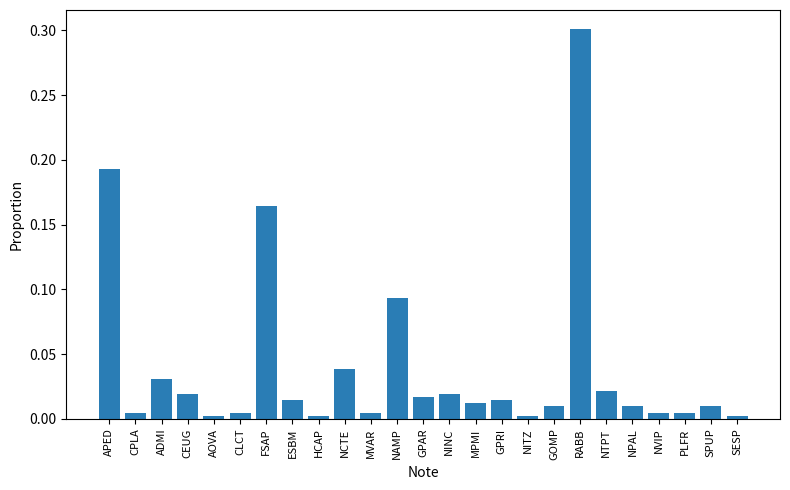

At which category does the chart reach its peak across all series?

RABB